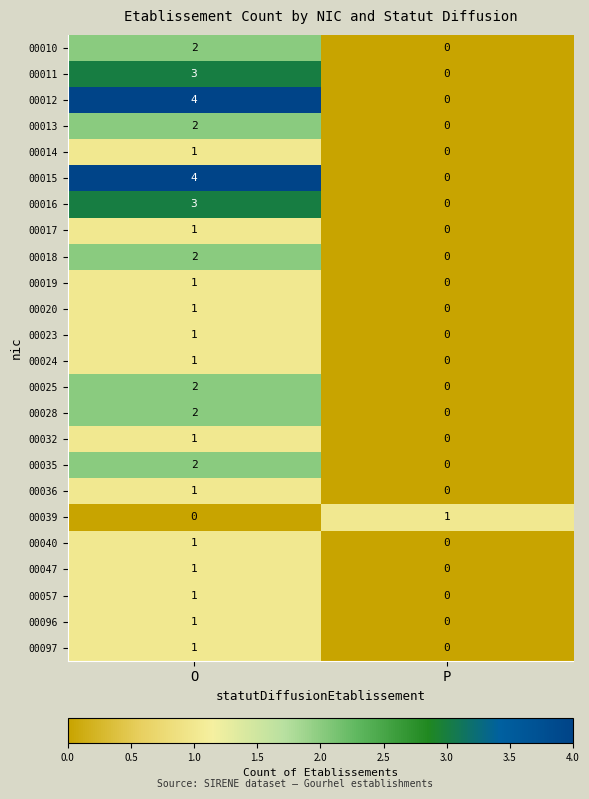

What is the difference between the 00015 values at P and O?

4